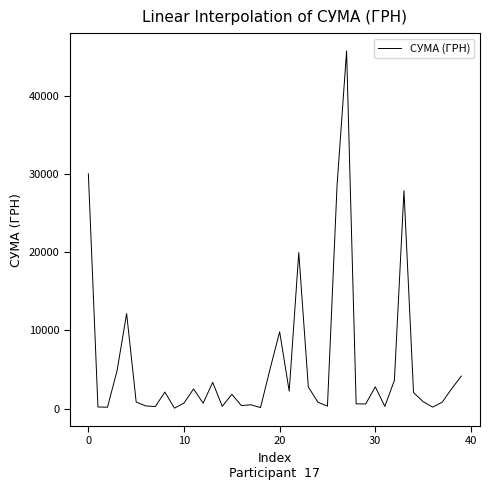

What is the maximum value shown in the chart?

45738.9